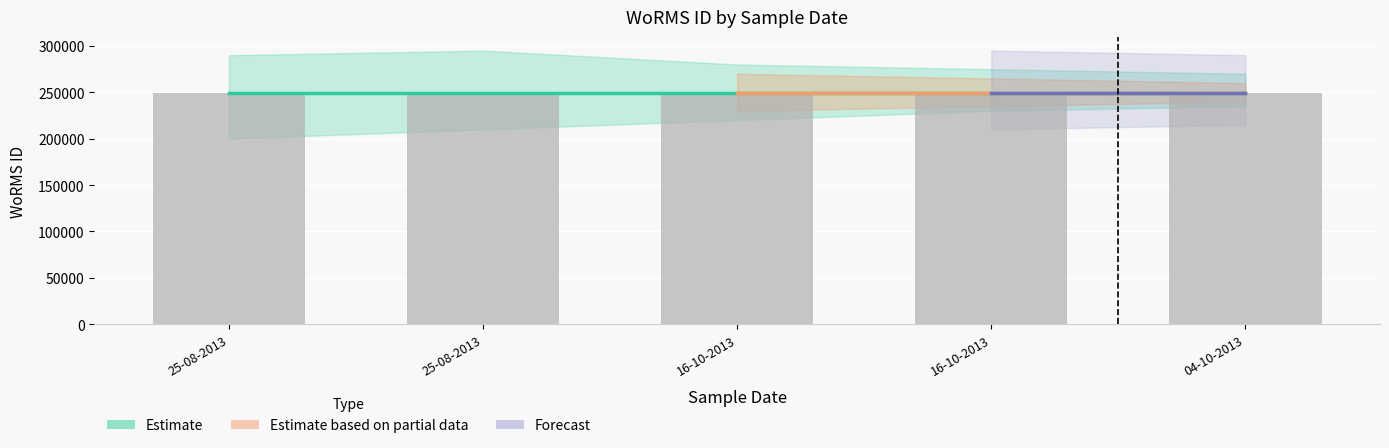

The value of Forecast at 04-10-2013 is 249731. True or false?

True